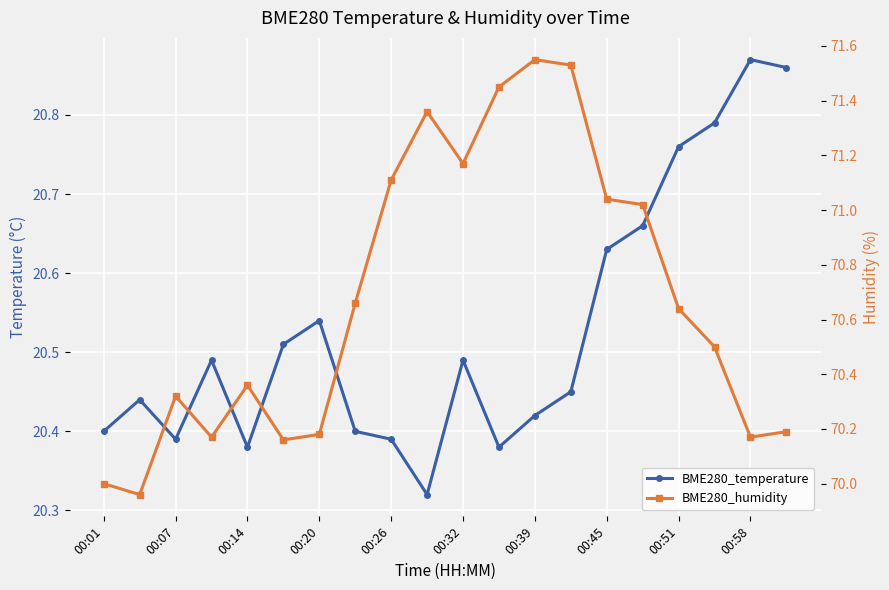

Reading left to right, transcribe all the data shown in this chart.

BME280_temperature: 20.4	20.4	20.4	20.5	20.4	20.5	20.5	20.4	20.4	20.3	20.5	20.4	20.4	20.4	20.6	20.7	20.8	20.8	20.9	20.9
BME280_humidity: 70.0	70.0	70.3	70.2	70.4	70.2	70.2	70.7	71.1	71.4	71.2	71.5	71.5	71.5	71.0	71.0	70.6	70.5	70.2	70.2